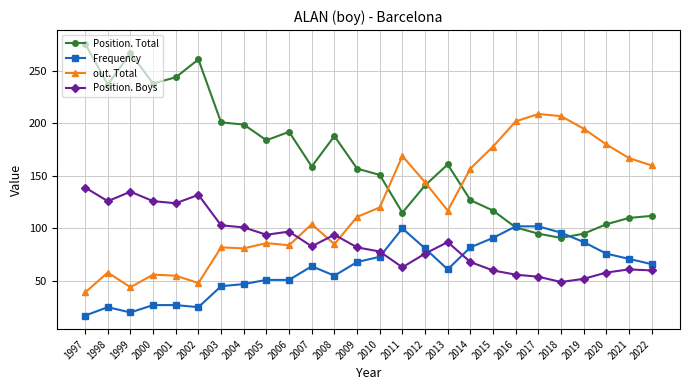

Rank the series at 2006 from lowest to highest value.

Frequency, out. Total, Position. Boys, Position. Total